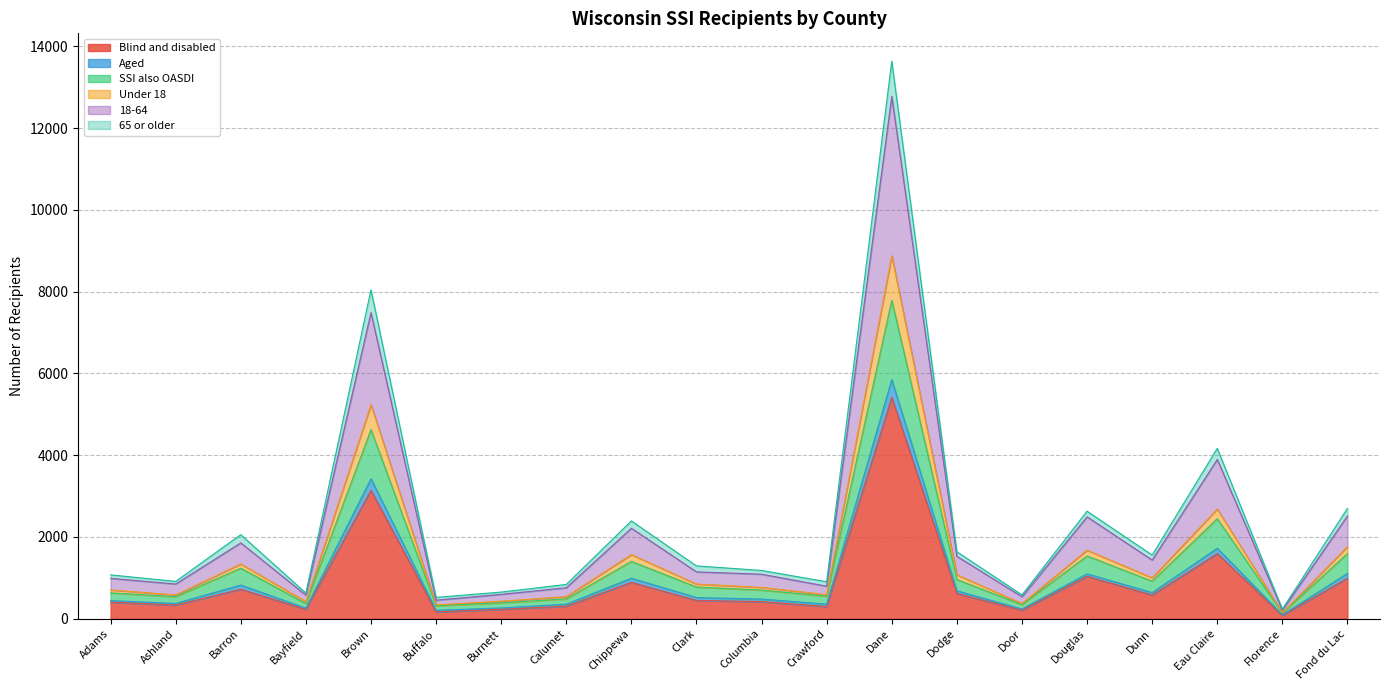

Which category has the highest value in the Blind and disabled series?

Dane